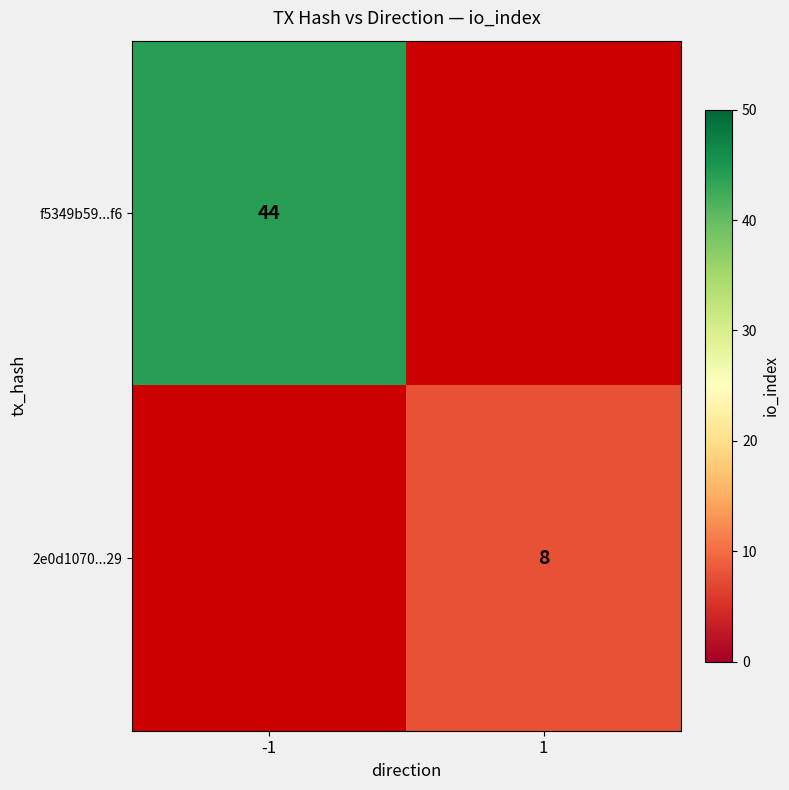

At how many categories does at least one series exceed 28?

1